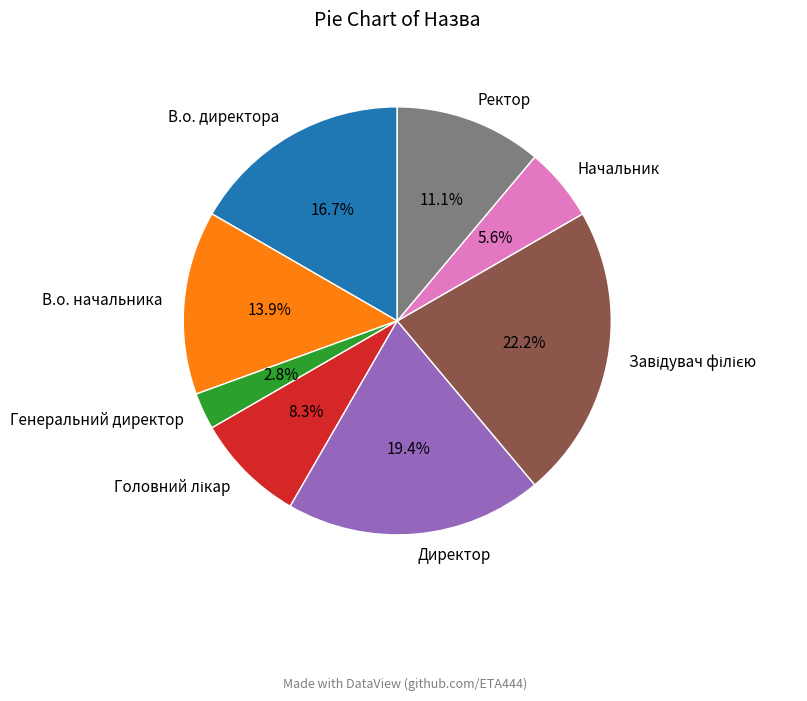

What is the ratio of the value at В.о. директора to the value at Директор?

0.9